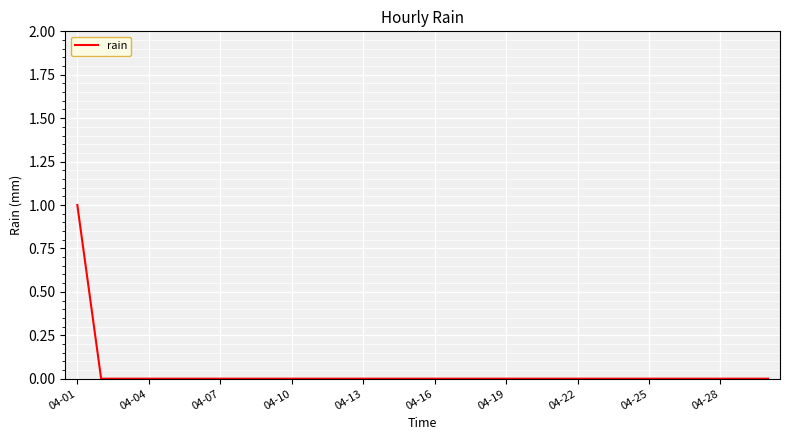

Count the values in the range 0 to 1.

30